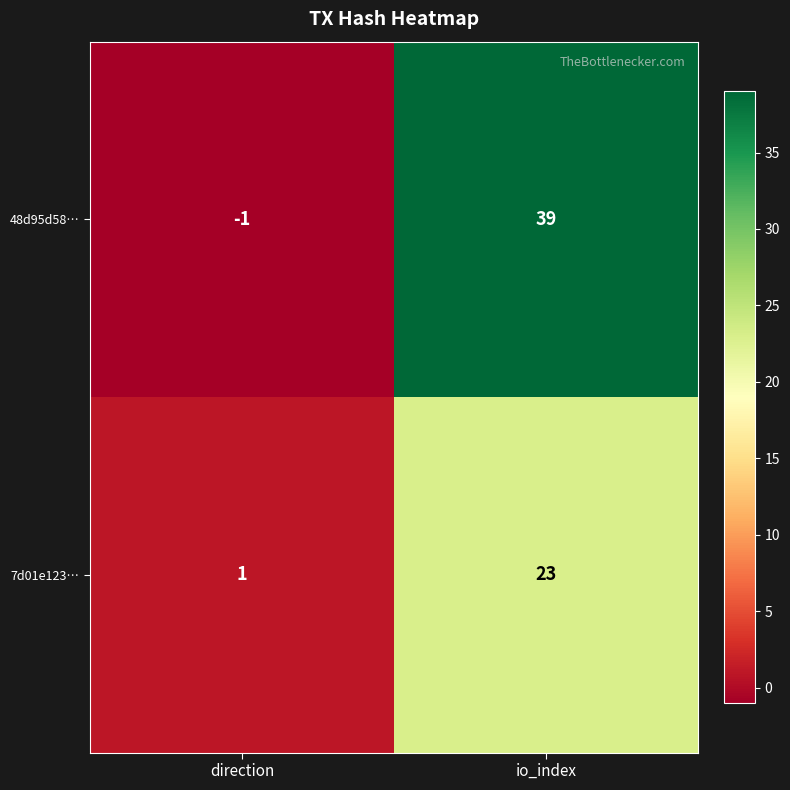

Rank the series by their maximum value, from highest to lowest.

48d95d58…, 7d01e123…